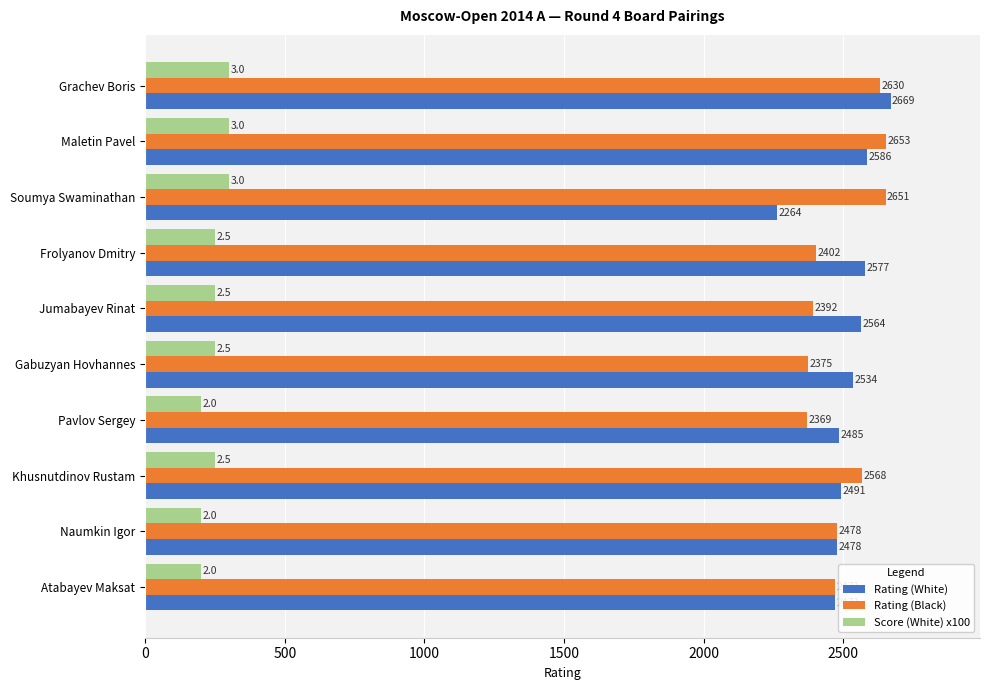

What is the sum of the Rating (Black) values at Naumkin Igor and Grachev Boris?

5108